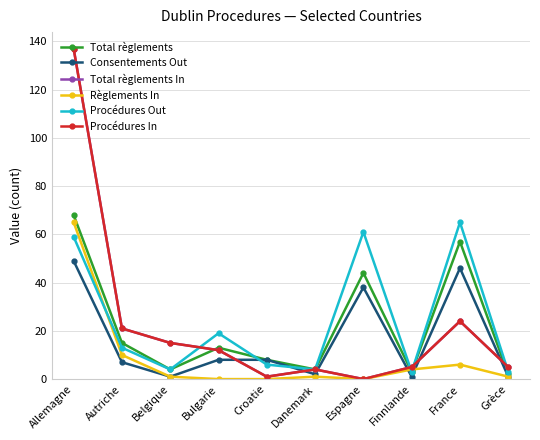

Reading left to right, list all the values displayed in this chart.

Total règlements: Allemagne=68	Autriche=15	Belgique=4	Bulgarie=13	Croatie=8	Danemark=4	Espagne=44	Finnlande=3	France=57	Grèce=2
Consentements Out: Allemagne=49	Autriche=7	Belgique=1	Bulgarie=8	Croatie=8	Danemark=2	Espagne=38	Finnlande=1	France=46	Grèce=1
Total règlements In: Allemagne=137	Autriche=21	Belgique=15	Bulgarie=12	Croatie=1	Danemark=4	Espagne=0	Finnlande=5	France=24	Grèce=5
Règlements In: Allemagne=65	Autriche=10	Belgique=1	Bulgarie=0	Croatie=0	Danemark=1	Espagne=0	Finnlande=4	France=6	Grèce=1
Procédures Out: Allemagne=59	Autriche=13	Belgique=4	Bulgarie=19	Croatie=6	Danemark=4	Espagne=61	Finnlande=3	France=65	Grèce=3
Procédures In: Allemagne=137	Autriche=21	Belgique=15	Bulgarie=12	Croatie=1	Danemark=4	Espagne=0	Finnlande=5	France=24	Grèce=5